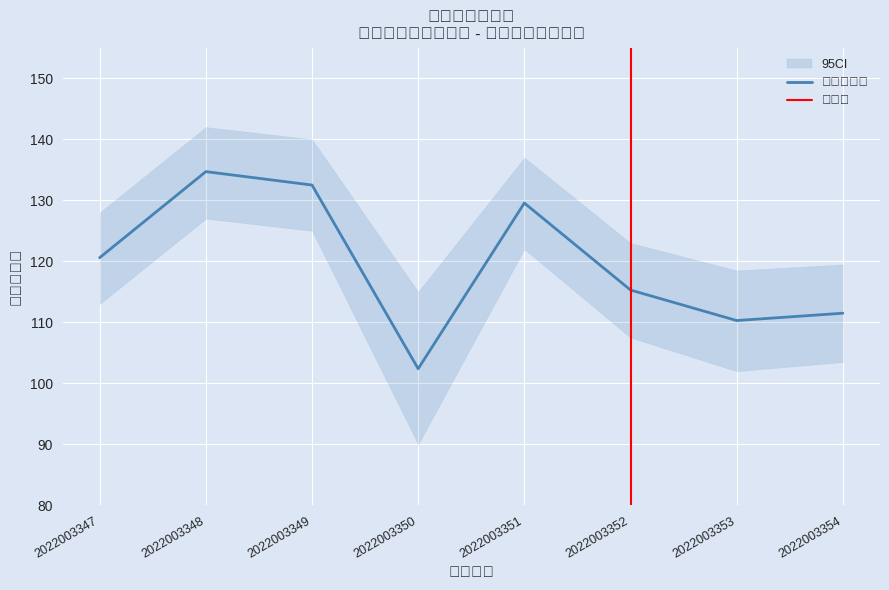

How many data points are less than 120?

4